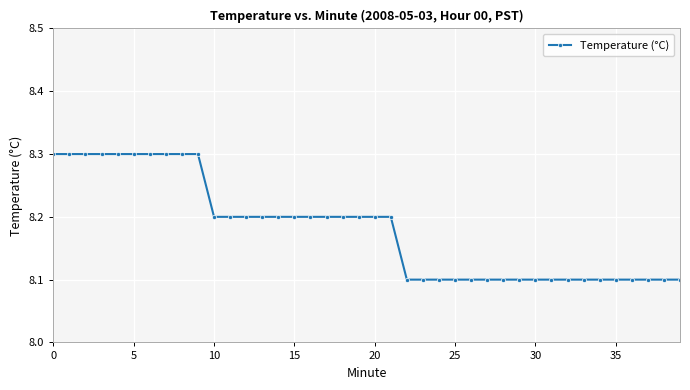

What is the value of the 36th point from the left?

8.1